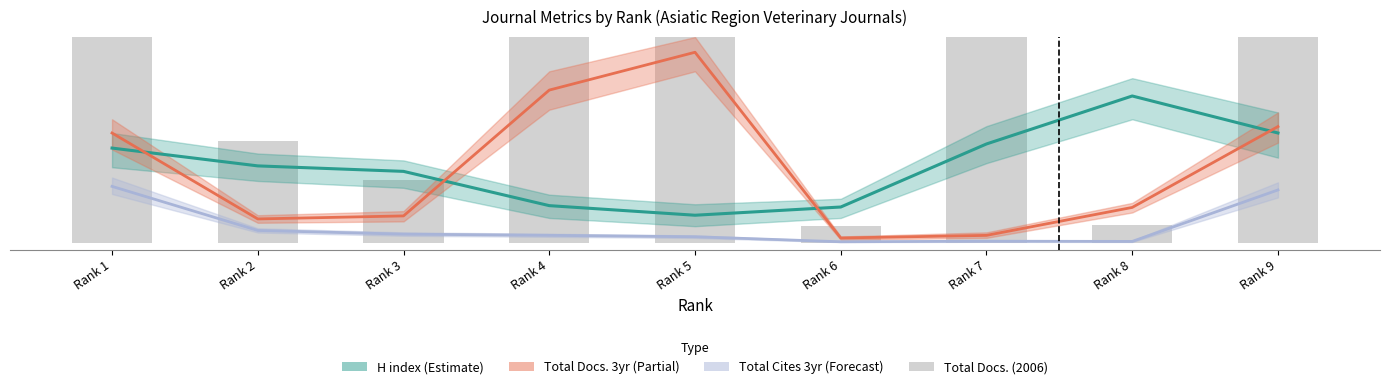

How many data points are less than 154?

4